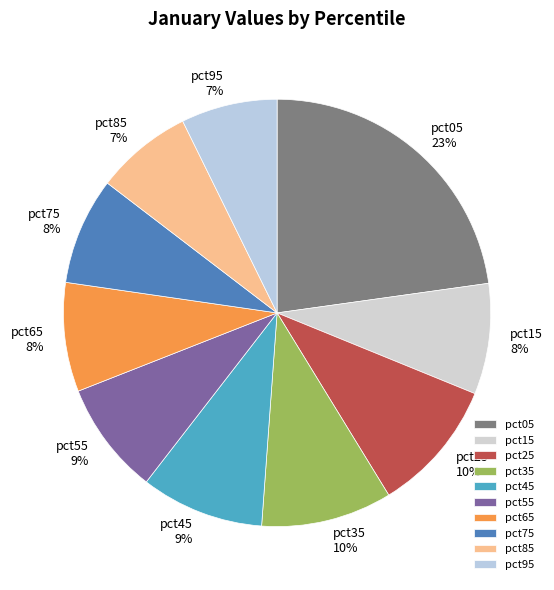

How many slices are in this pie chart?

10